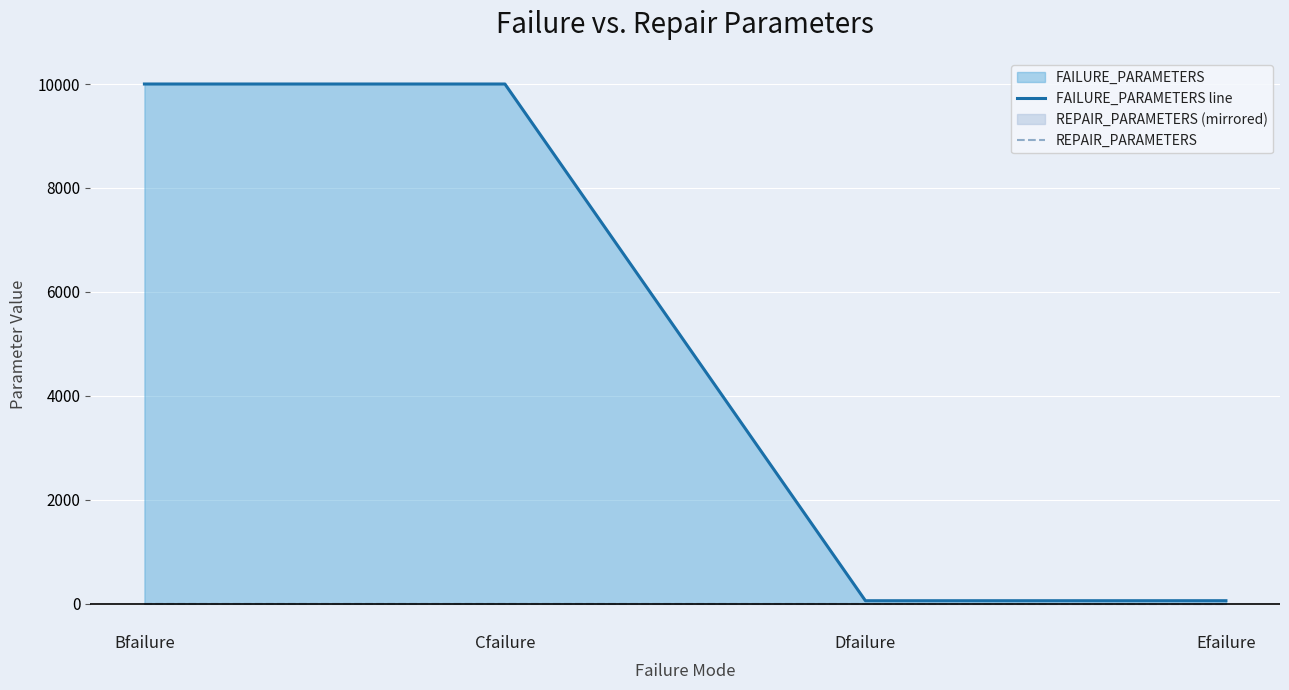

Does the chart display data point markers on the line(s)?

No